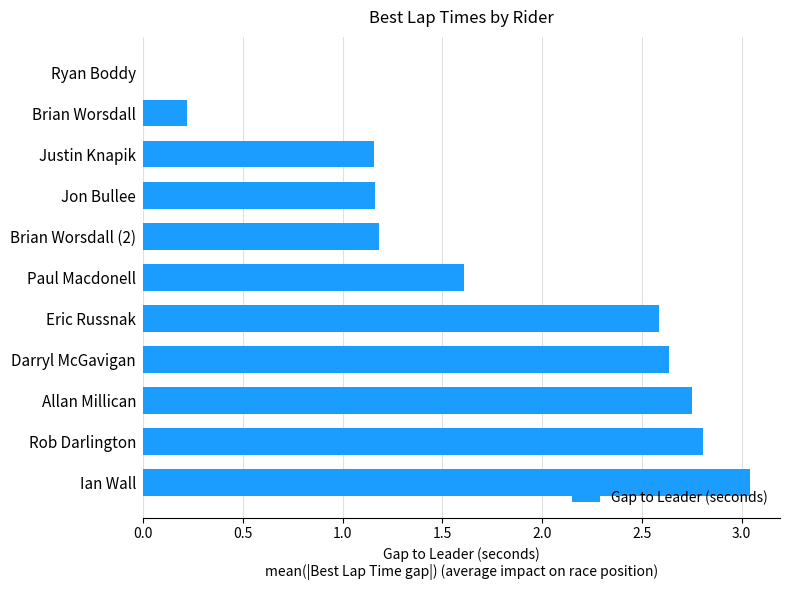

Is it true that the value at Rob Darlington is 1.5?

False